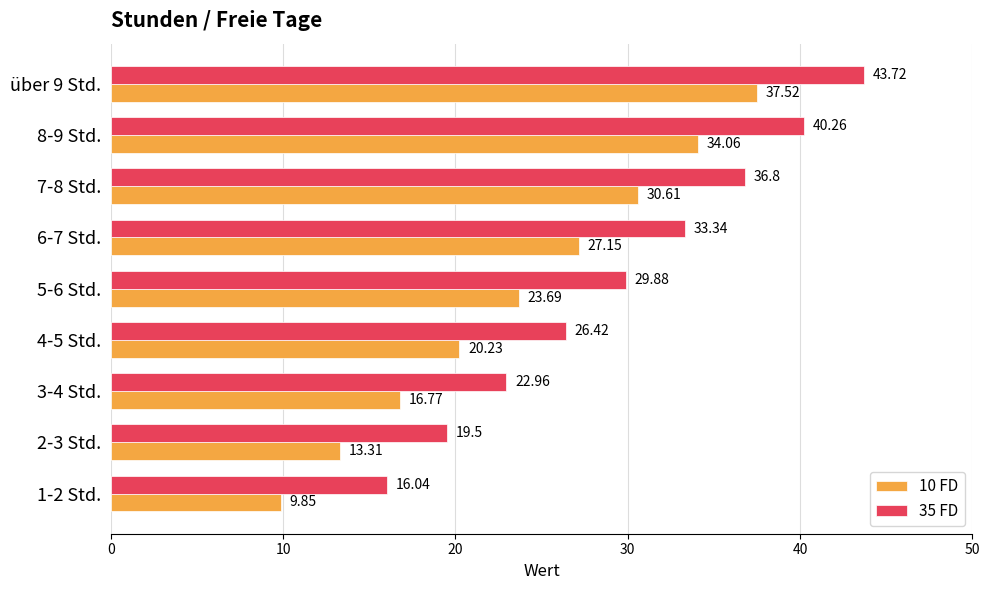

At 5-6 Std., list the series in order from smallest to largest.

10 FD, 35 FD